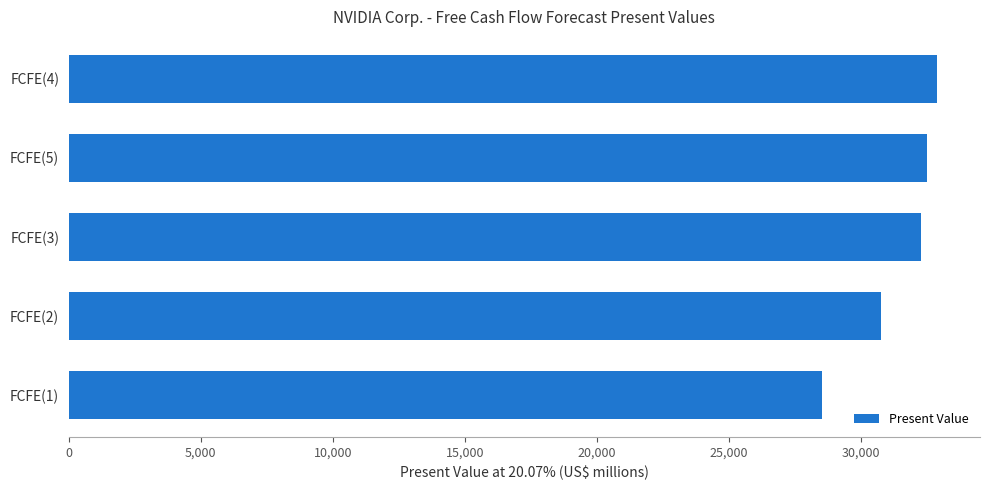

What is the label of the 3rd bar from the top?

FCFE(3)